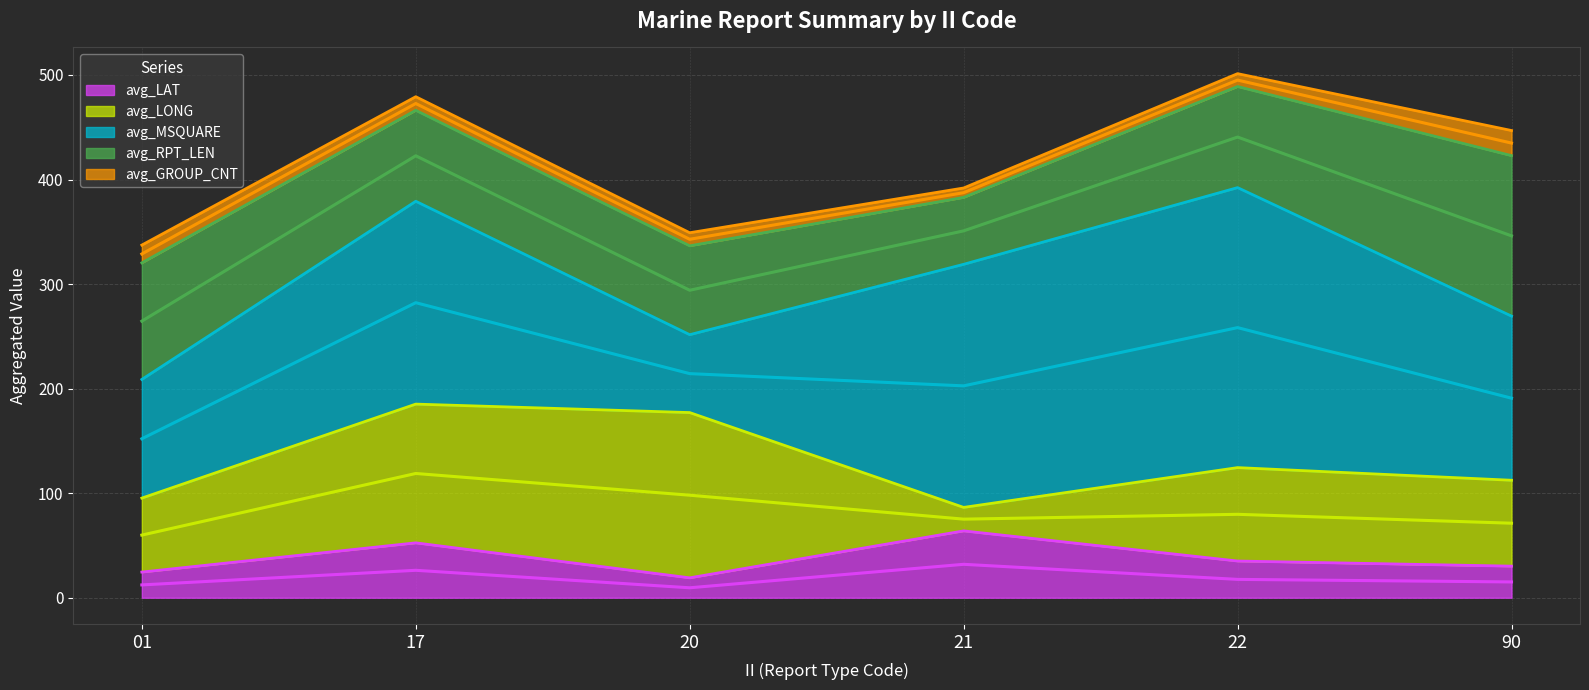

True or false: avg_MSQUARE and avg_GROUP_CNT cross at least once.

False